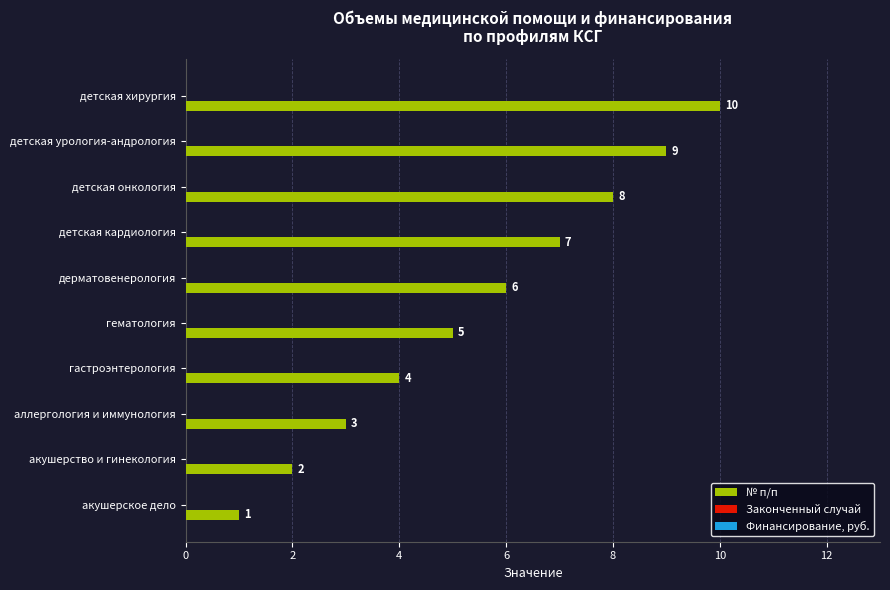

At which label is the value closest to 5?

гематология